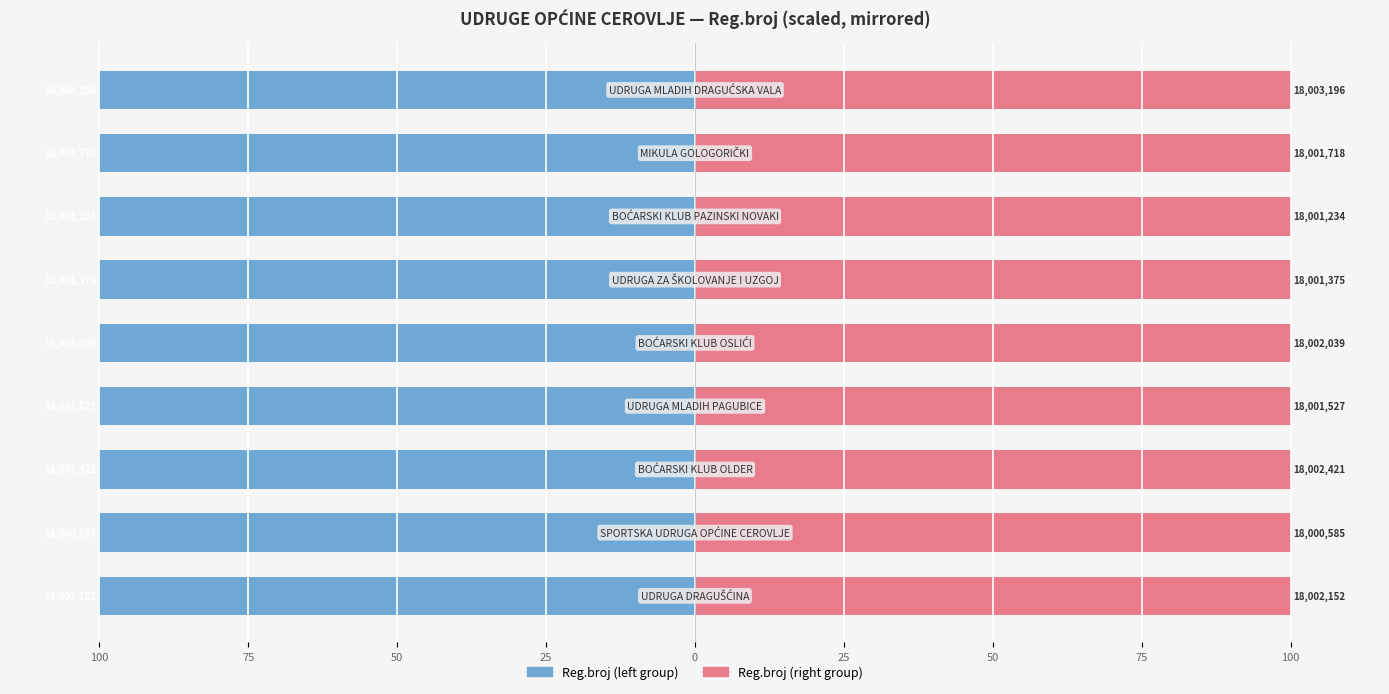

The Reg.broj (right group) series shows 152.0 at 25. True or false?

False